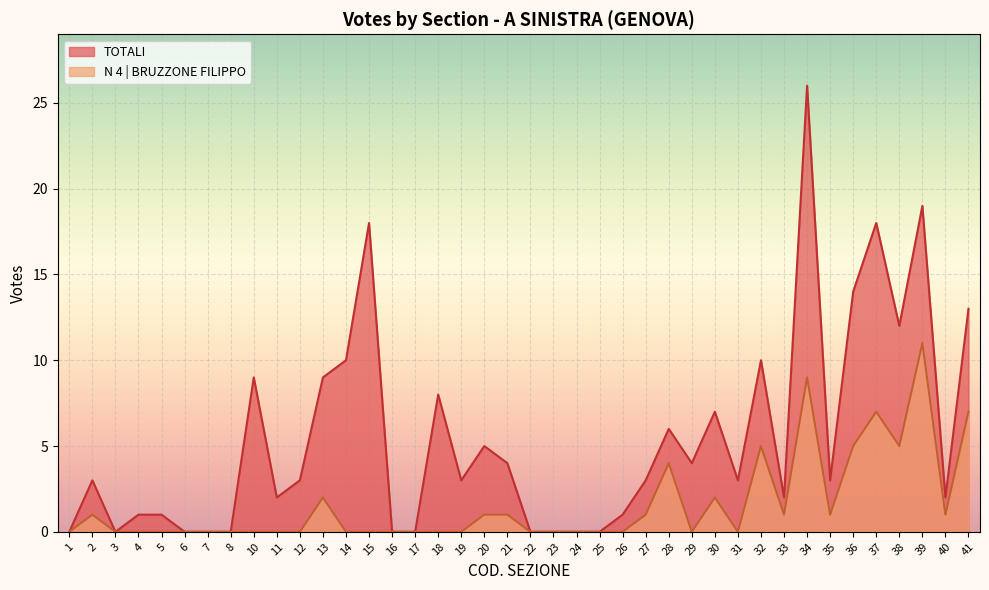

At which category does TOTALI reach its first local peak?

2